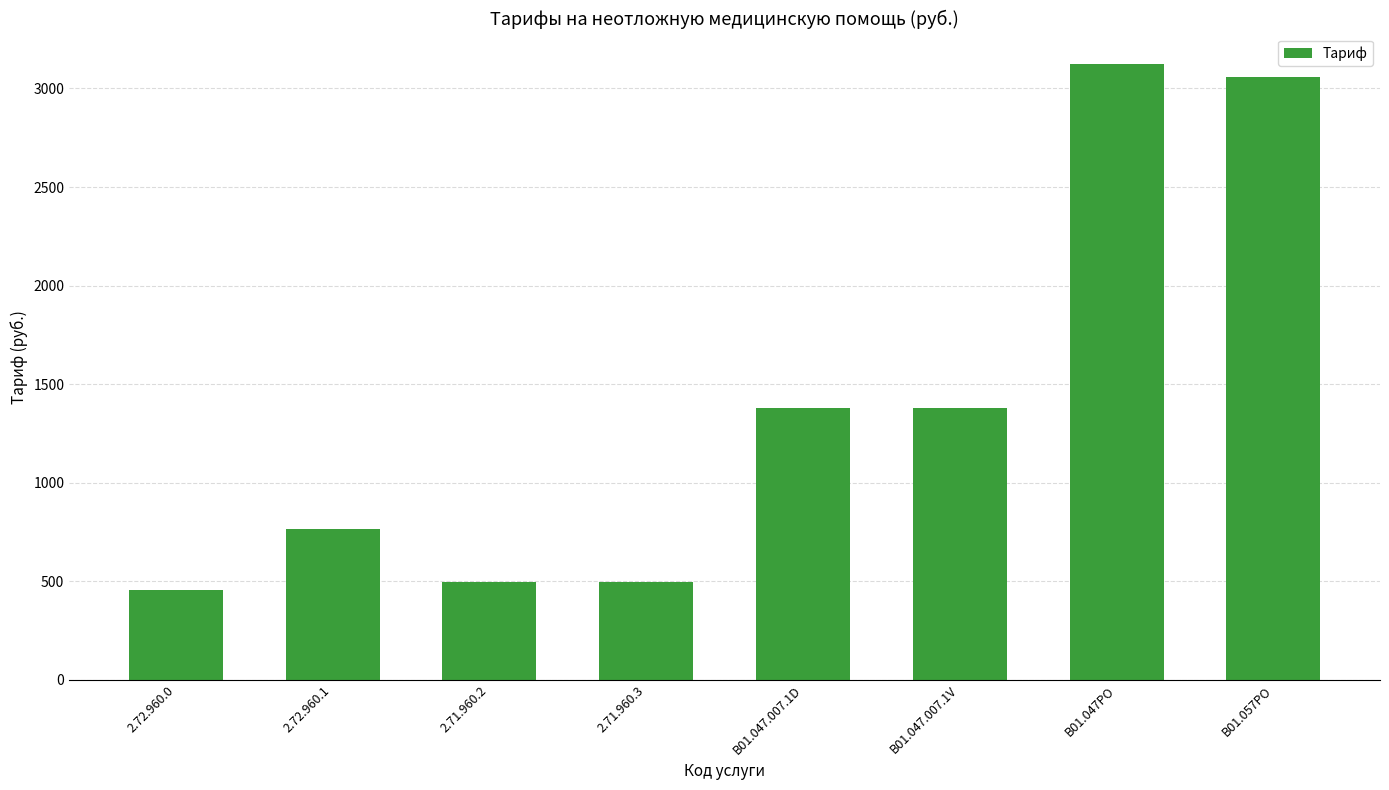

What is the approximate value at B01.047.007.1V, to the nearest 10?

1380